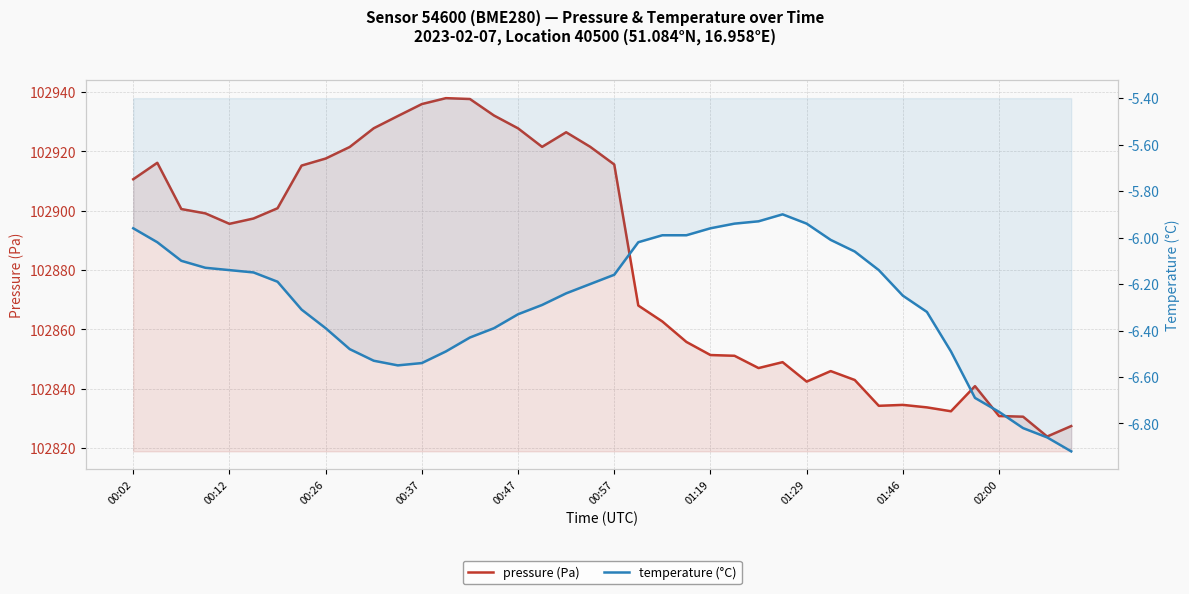

Between 22 and 27, which is larger?

22